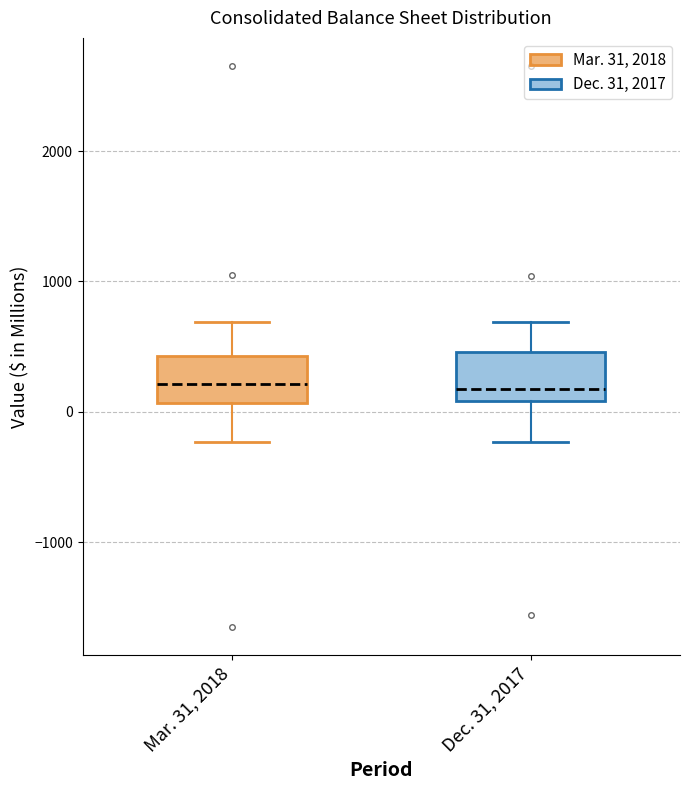

Where is the lower edge of the box for Dec. 31, 2017 on the y-axis? The values are not printed on the chart, so give them approximately, as read against the axis.

100